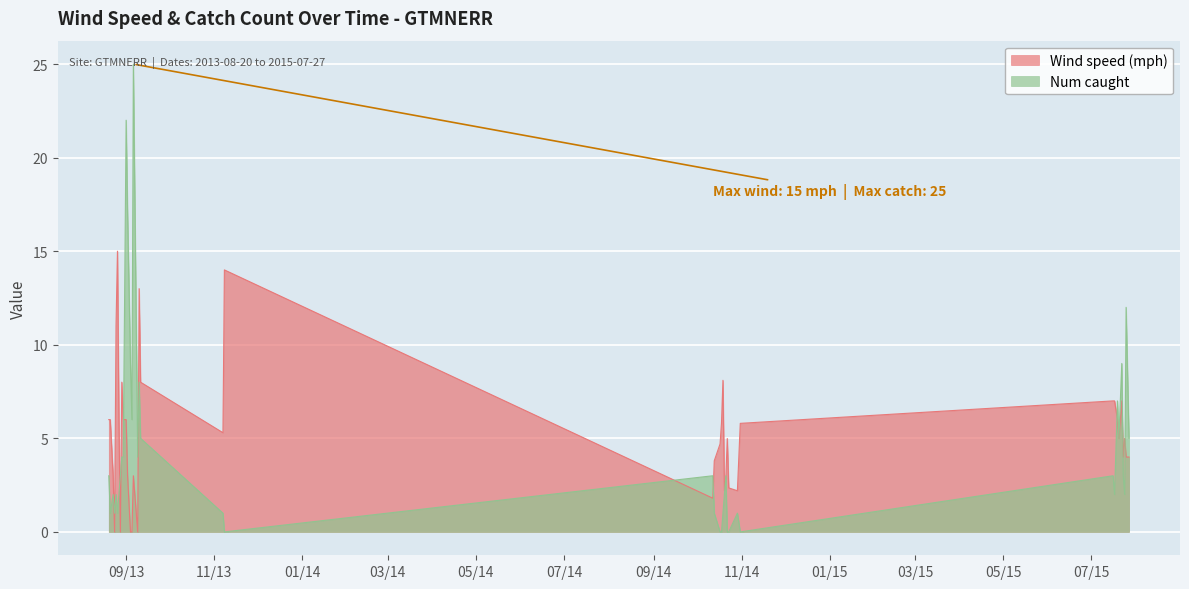

Which label corresponds to the largest value in the chart?

2013-09-06